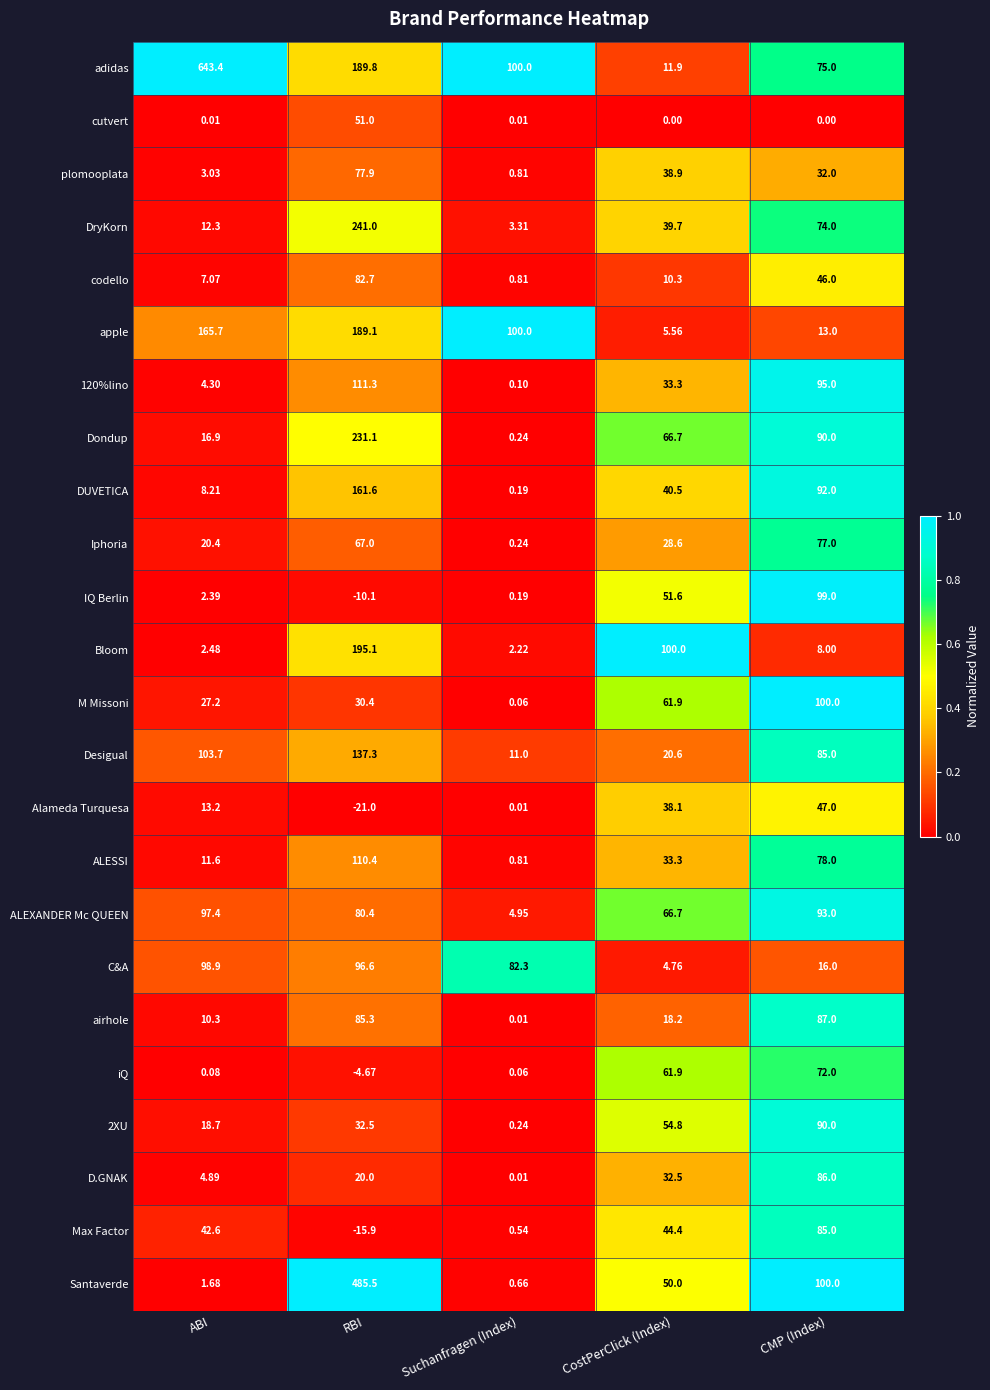

Which series has the largest total across all categories?

adidas